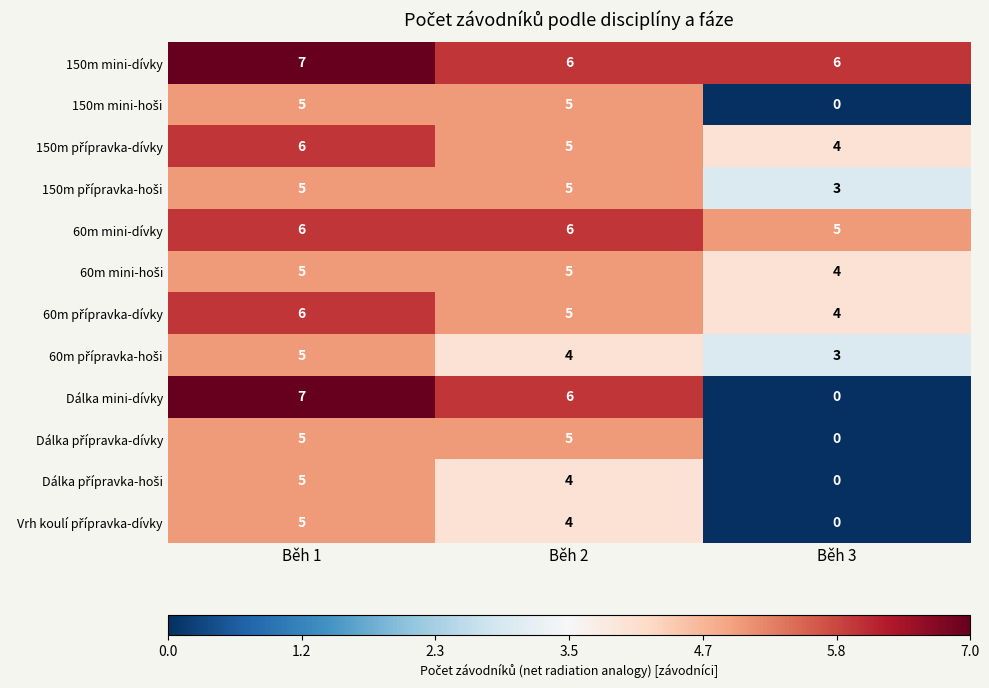

What is the total value across all series at Běh 1?

67